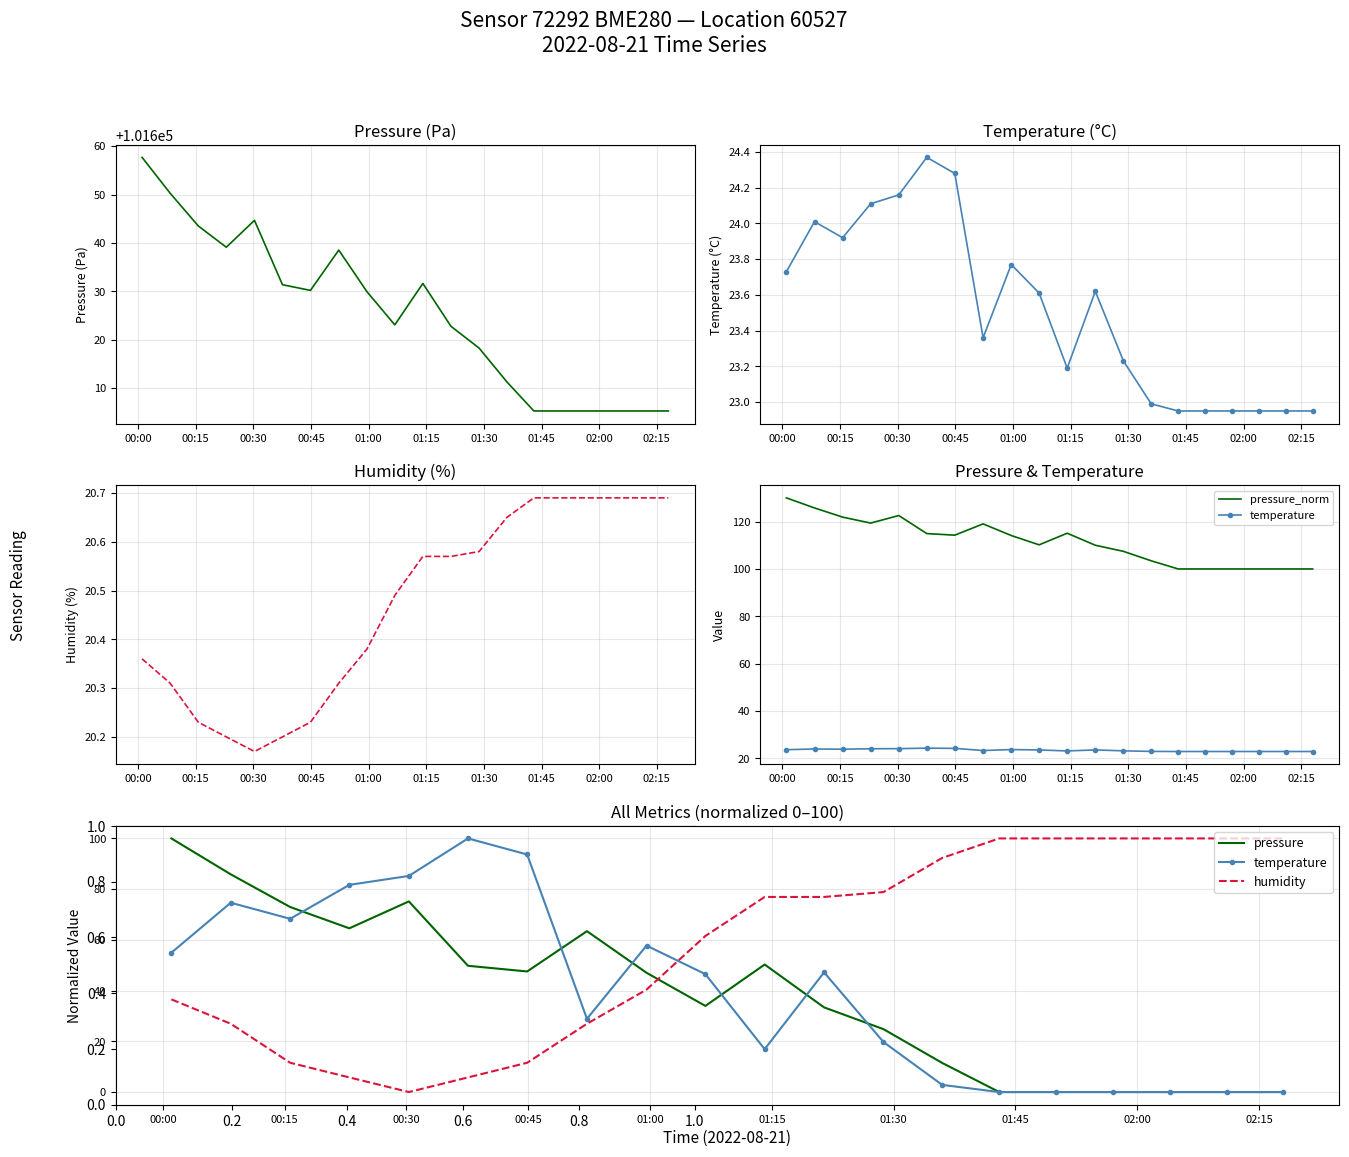

After their last crossing, which series has the higher values: temperature or pressure?

pressure